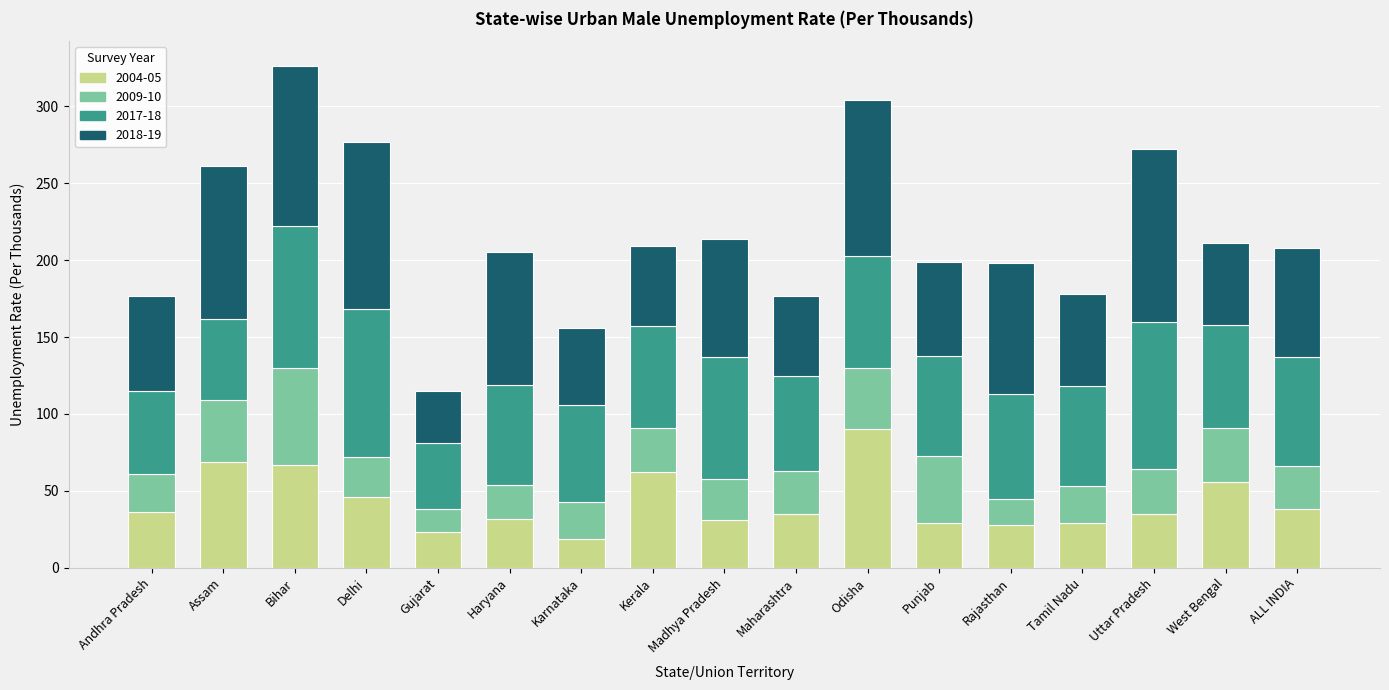

What is the highest value of the 2004-05 series?

90